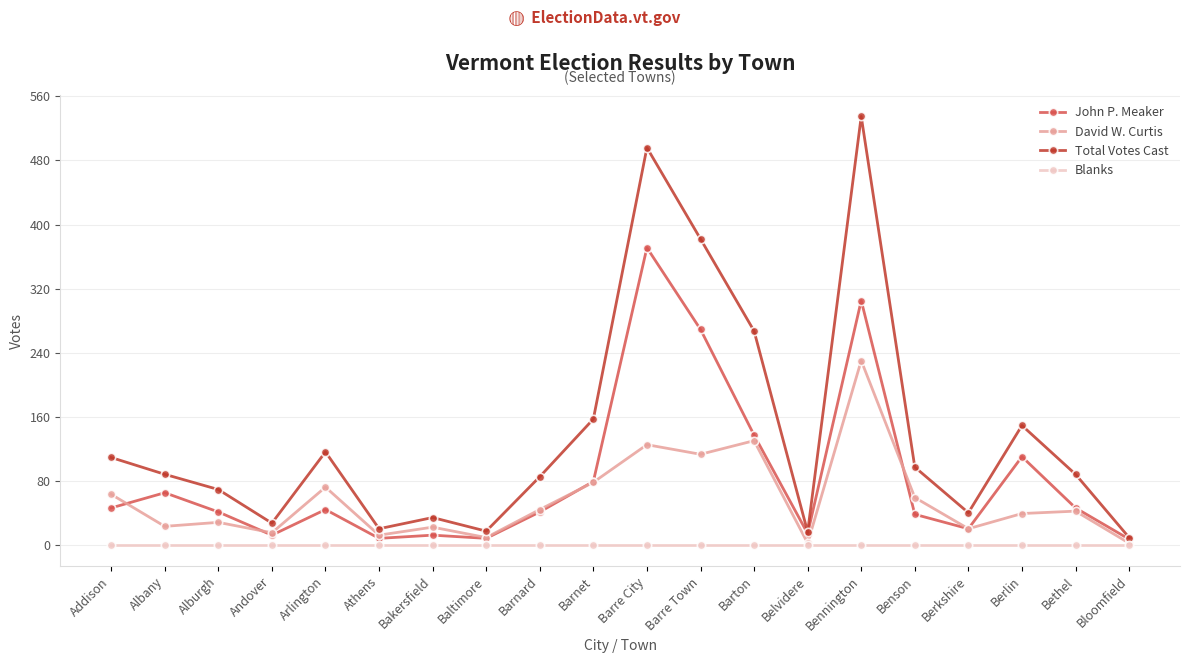

What is the difference between the maximum and minimum values in the Total Votes Cast series?

526